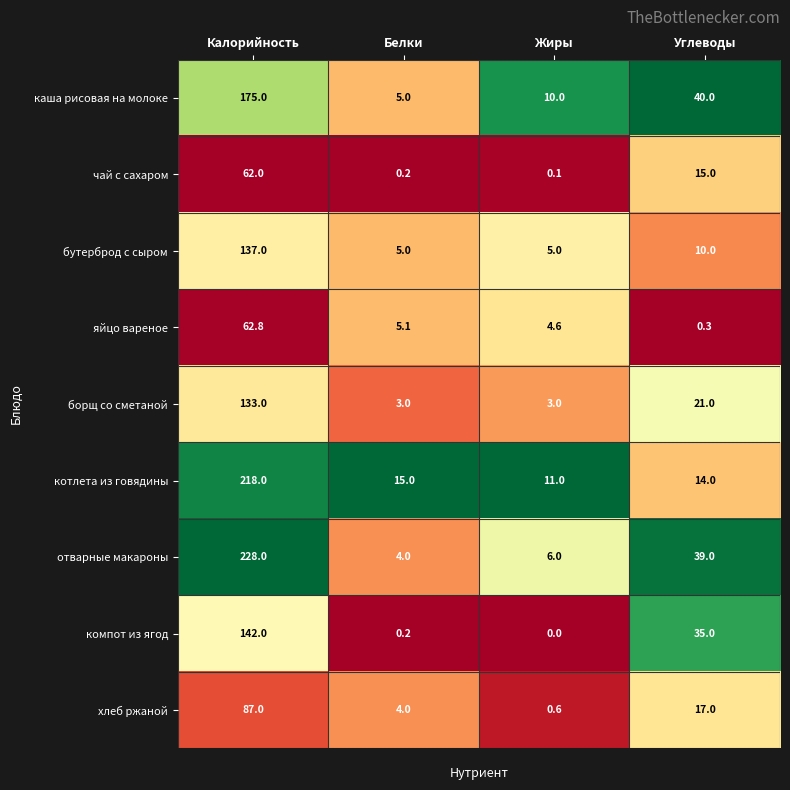

At which category does the chart reach its minimum across all series?

Жиры